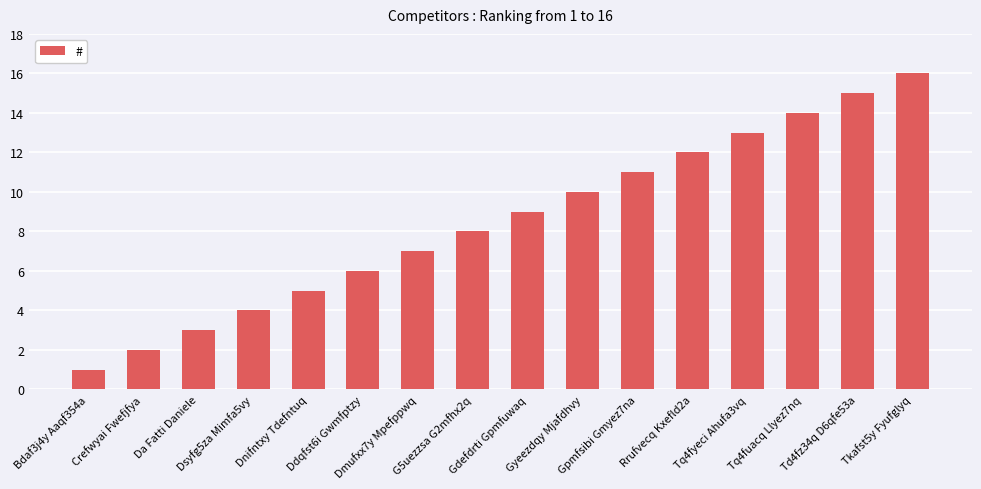

Rank the categories by value from lowest to highest.

Bdaf3j4y Aaqf354a, Crefwyai Fwefjfya, Da Fatti Daniele, Dsyfg5za Mimfa5vy, Dnifntxy Tdefntuq, Ddqfst6i Gwmfptzy, Dmufxx7y Mpefppwq, G5uezzsa G2mfhx2q, Gdefdrti Gpmfuwaq, Gyeezdqy Mjafdhvy, Gpmfsibi Gmyez7na, Rrufvecq Kxefld2a, Tq4fyeci Ahufa3vq, Tq4fuacq Llyez7nq, Td4fz34q D6qfe53a, Tkafst5y Fyufglyq